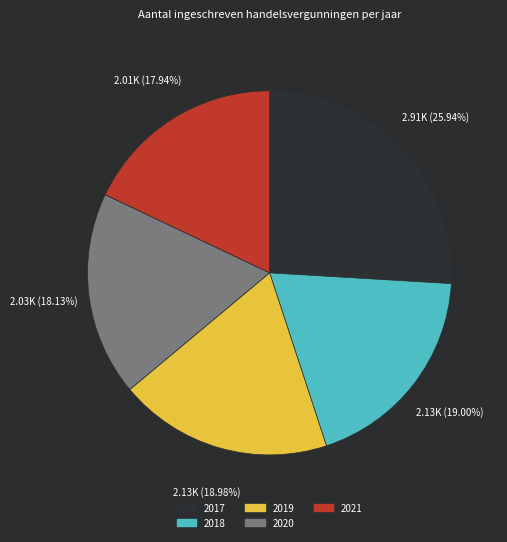

Combined, what portion of the pie is 2021 and 2018?

36.9%